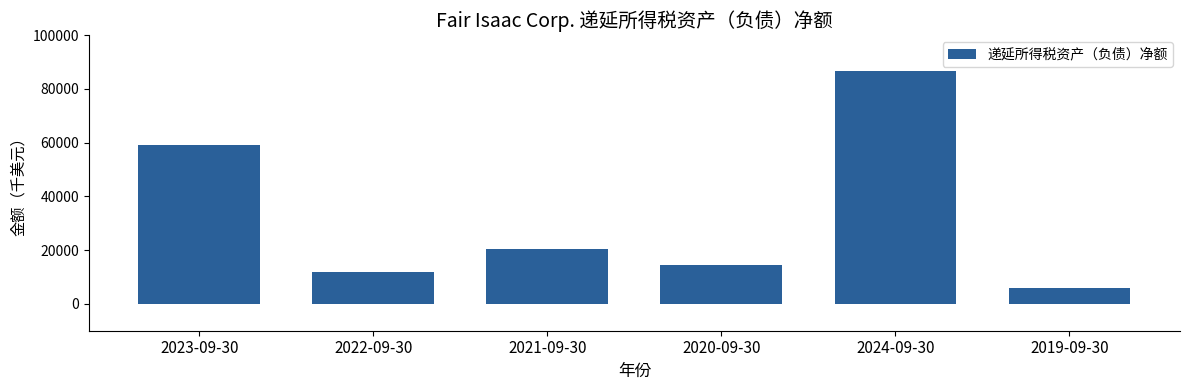

List the labels in order of value, smallest first.

2019-09-30, 2022-09-30, 2020-09-30, 2021-09-30, 2023-09-30, 2024-09-30